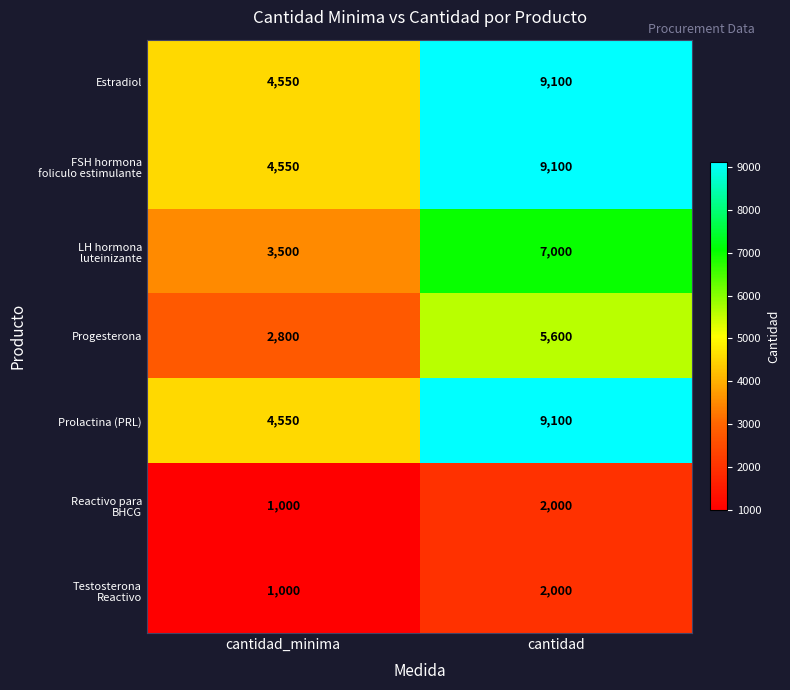

Which label corresponds to the smallest value in the chart?

cantidad_minima